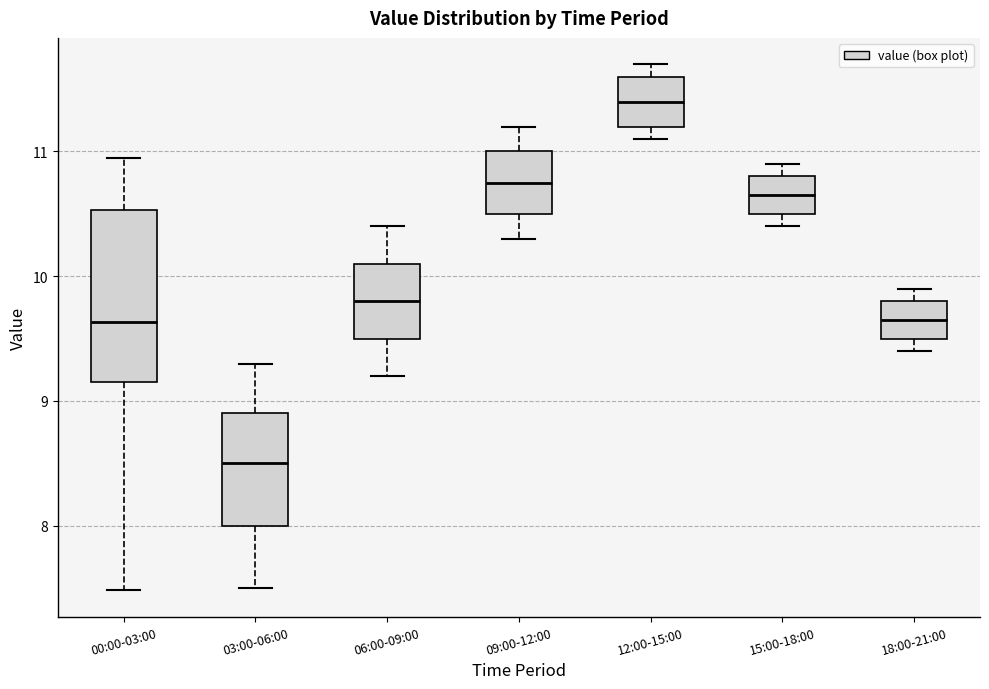

Reading left to right, transcribe this box plot: for each box, give where its median line is, the range the box spans, and where its two whiskers end, as read against the y-axis. The values are not printed on the chart, so give them approximately, as read against the axis.

00:00-03:00: median 9.6, box 9.2 to 10.5, whiskers 7.5 to 11.0
03:00-06:00: median 8.5, box 8.0 to 8.9, whiskers 7.5 to 9.3
06:00-09:00: median 9.8, box 9.5 to 10.1, whiskers 9.2 to 10.4
09:00-12:00: median 10.8, box 10.5 to 11.0, whiskers 10.3 to 11.2
12:00-15:00: median 11.4, box 11.2 to 11.6, whiskers 11.1 to 11.7
15:00-18:00: median 10.7, box 10.5 to 10.8, whiskers 10.4 to 10.9
18:00-21:00: median 9.7, box 9.5 to 9.8, whiskers 9.4 to 9.9